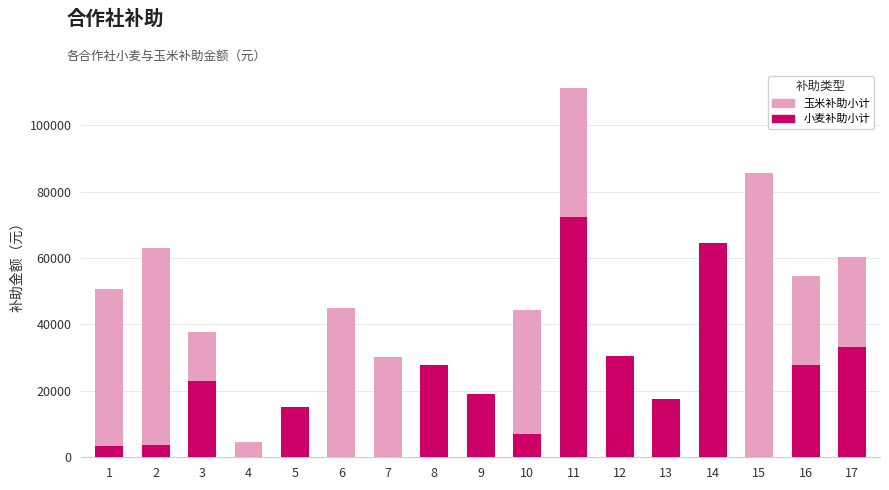

What is the average value of the 小麦补助小计 series?

20290.1